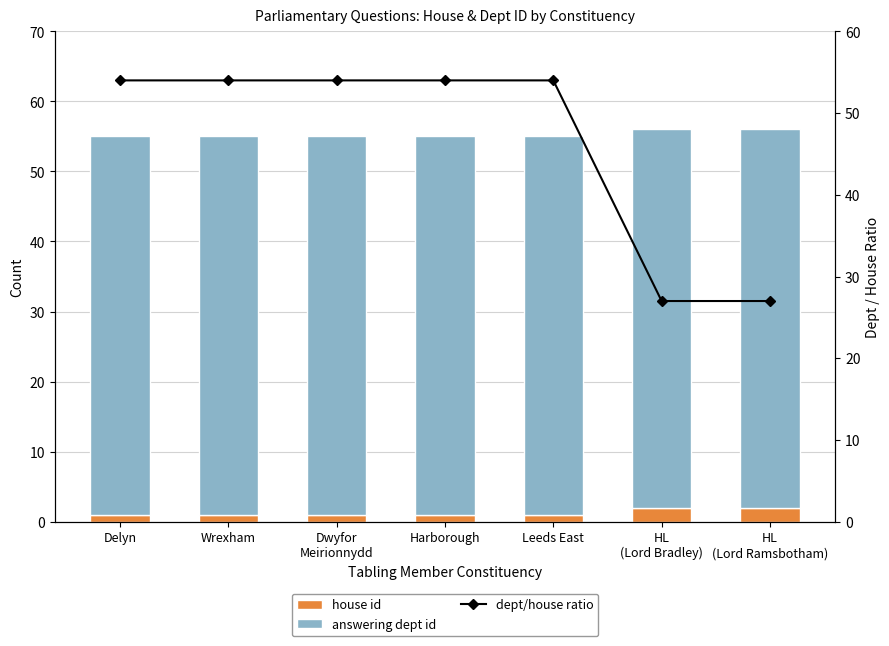

Between Delyn and Leeds East, which series saw the biggest shift?

house id